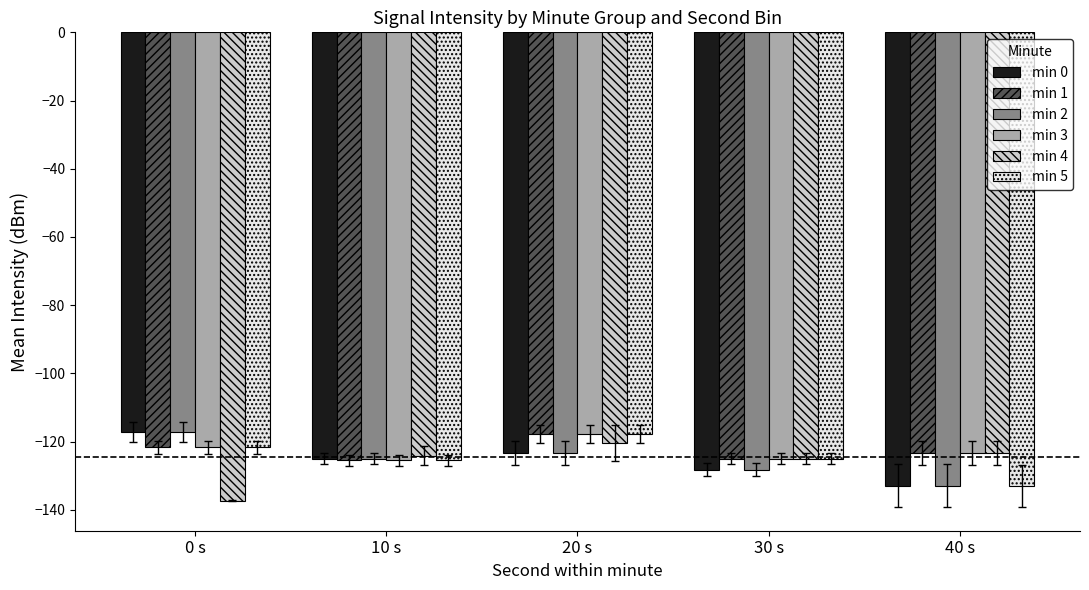

What is the label of the 4th bar from the left?

30 s